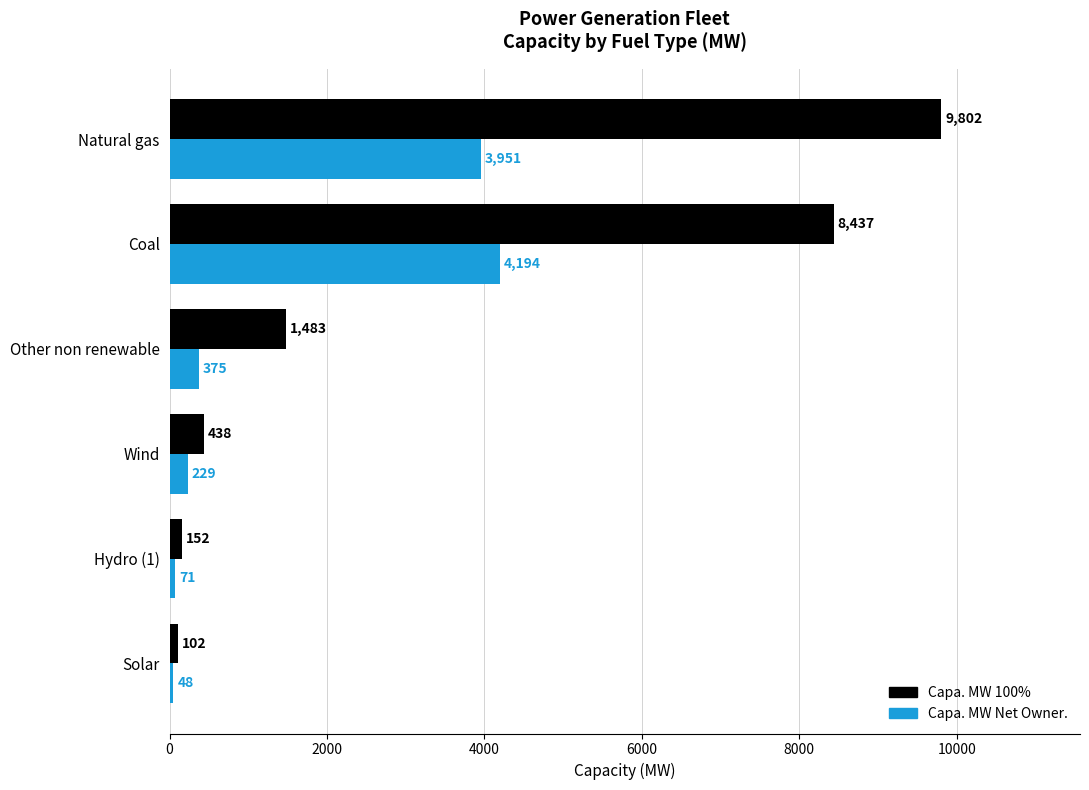

List the series in order of their peak value, lowest first.

Capa. MW Net Owner., Capa. MW 100%